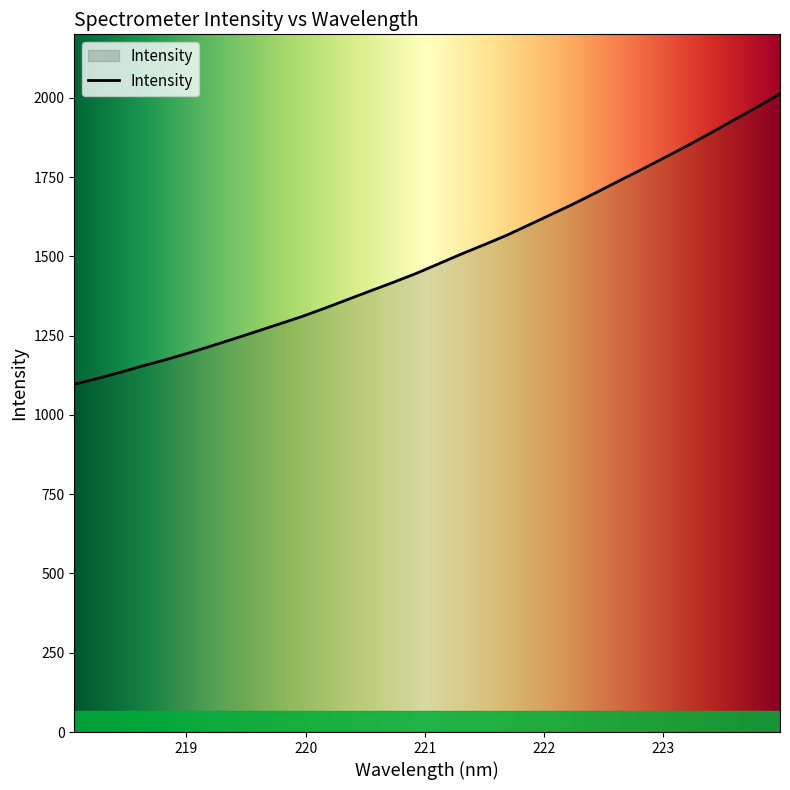

Count the number of values greater than 1476.

16